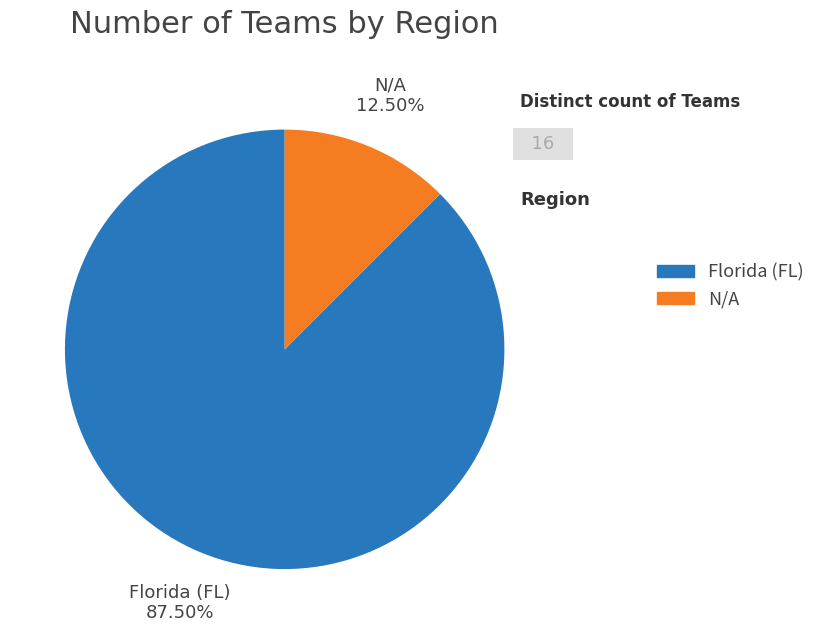

How many slices are in this pie chart?

2